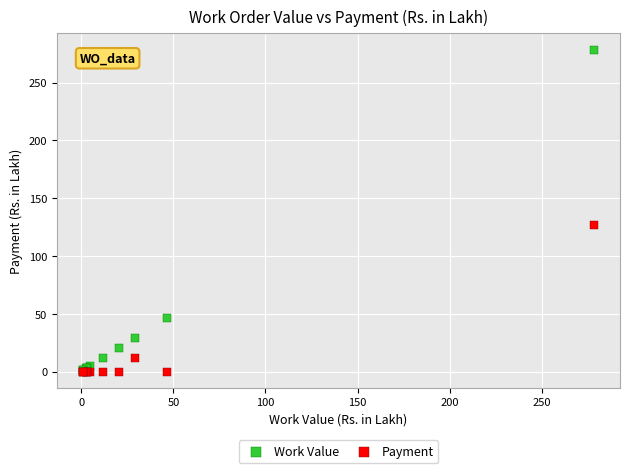

In the Payment series, what Y value is closest to 63?

11.6